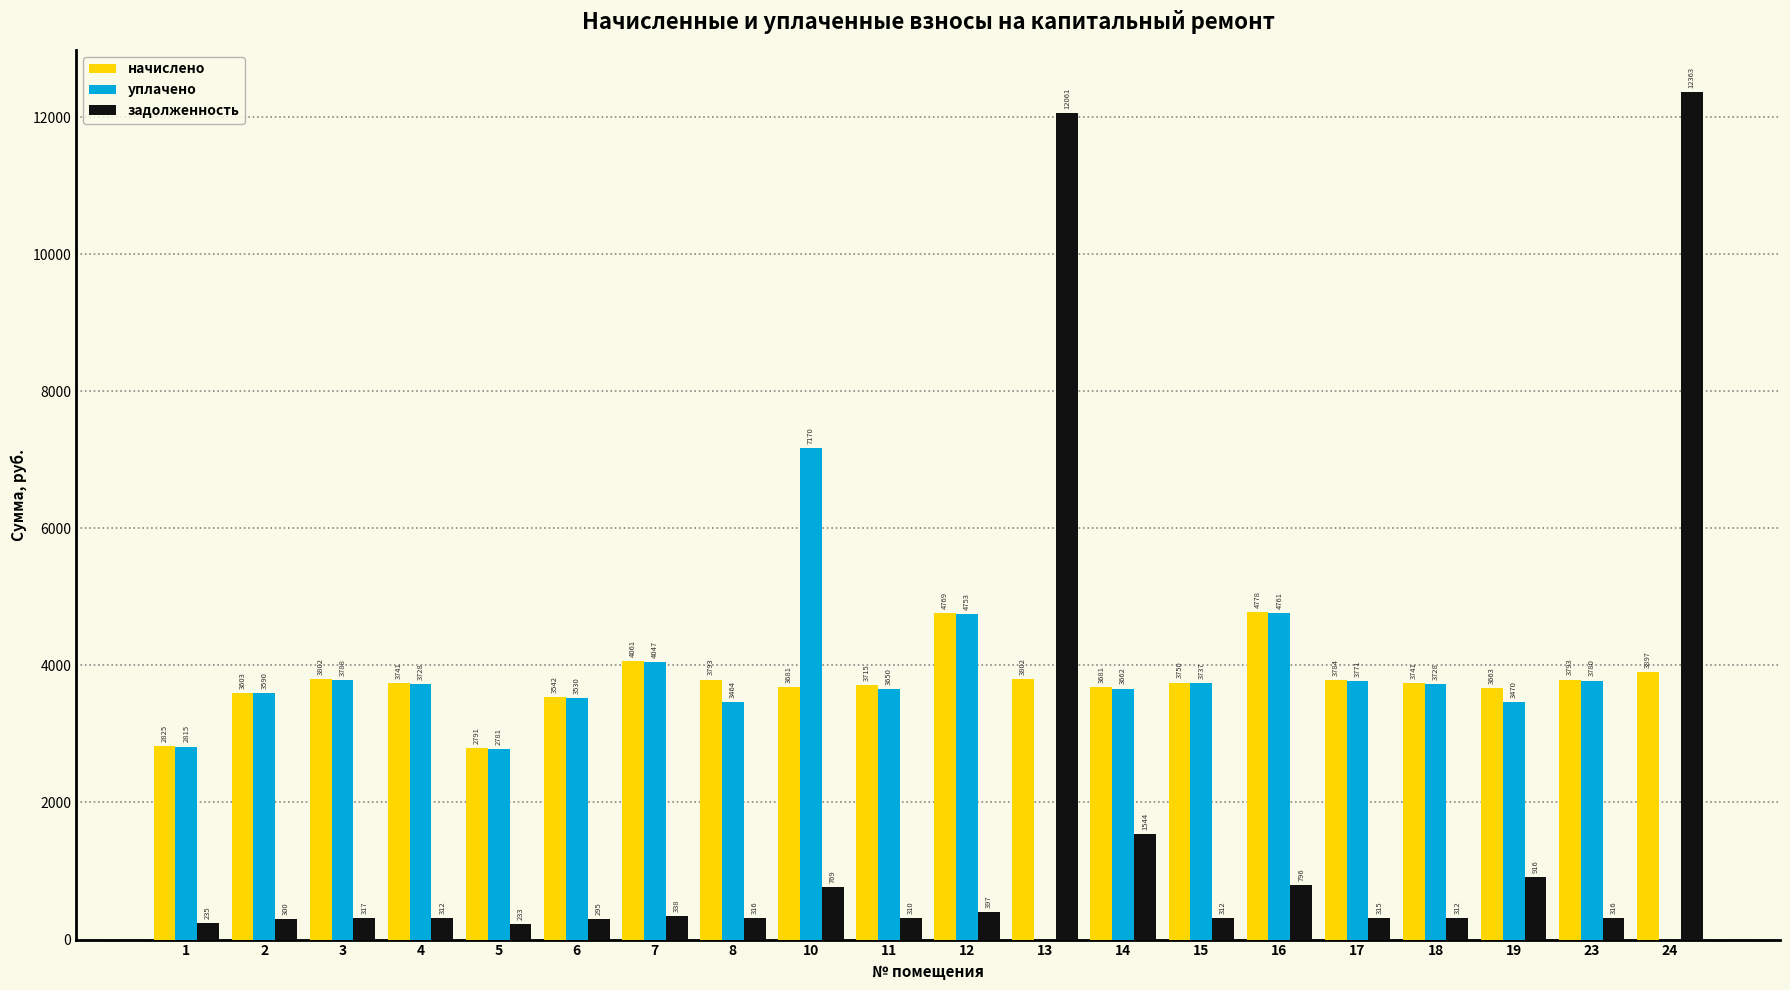

The value of задолженность at 17 is 315.4. True or false?

True